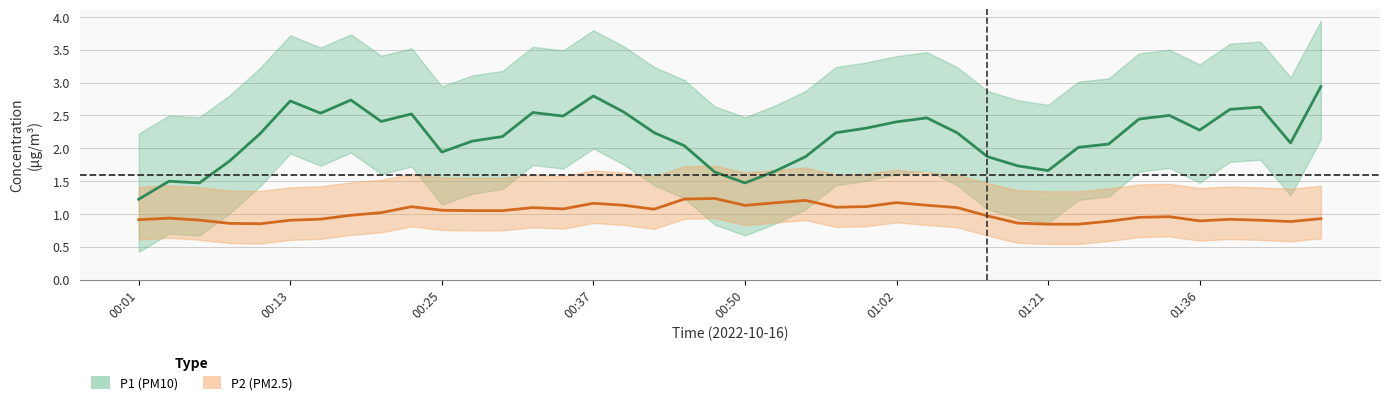

Which series has the largest range (max minus min)?

P1 center